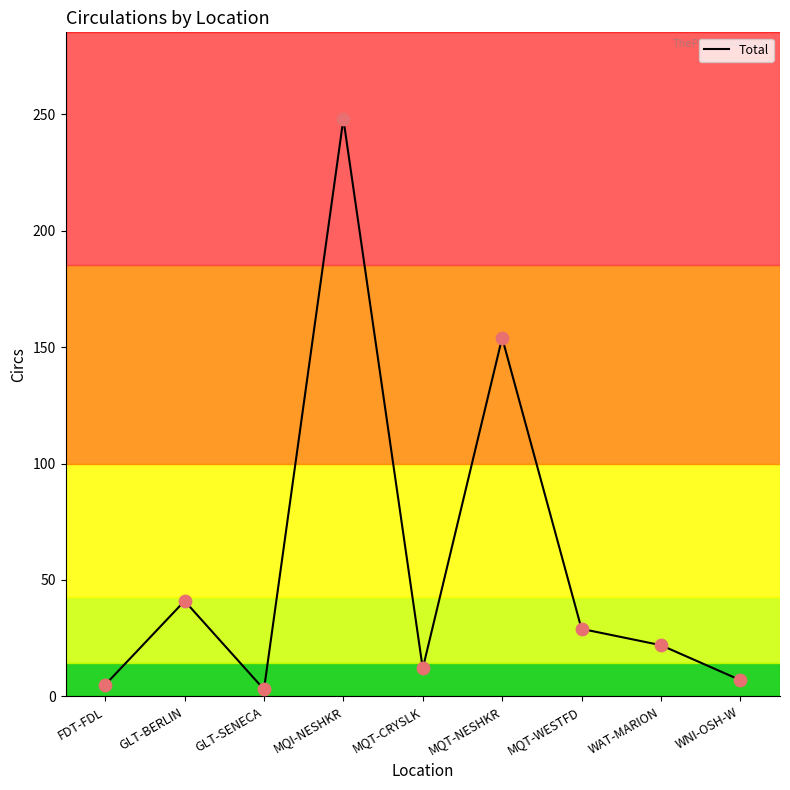

Which has a higher value, MQT-CRYSLK or MQI-NESHKR?

MQI-NESHKR